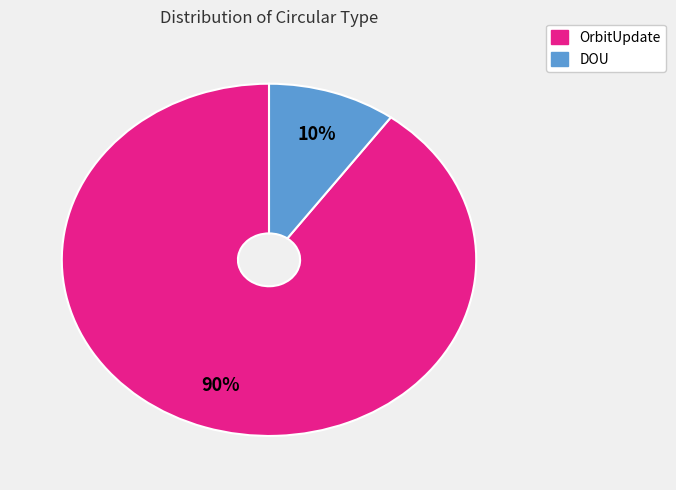

Is there any slice that represents more than half of the pie?

Yes